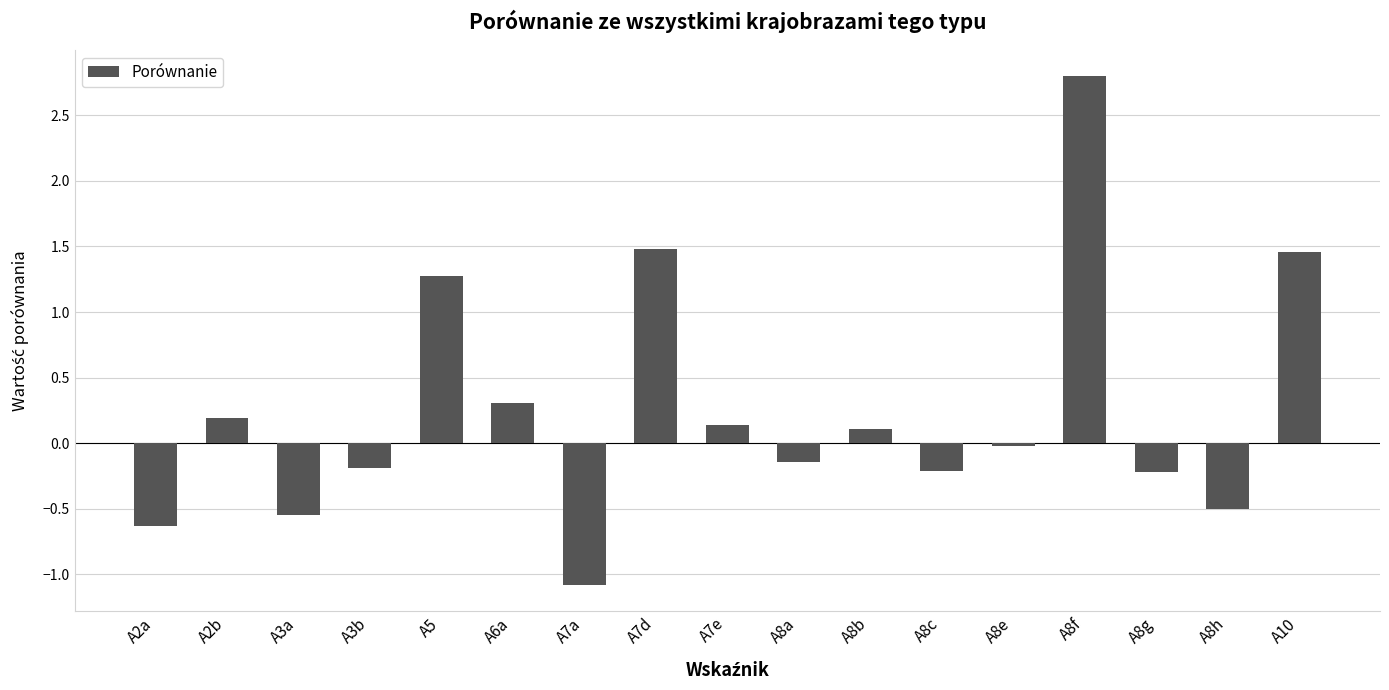

How many values are below 0?

9